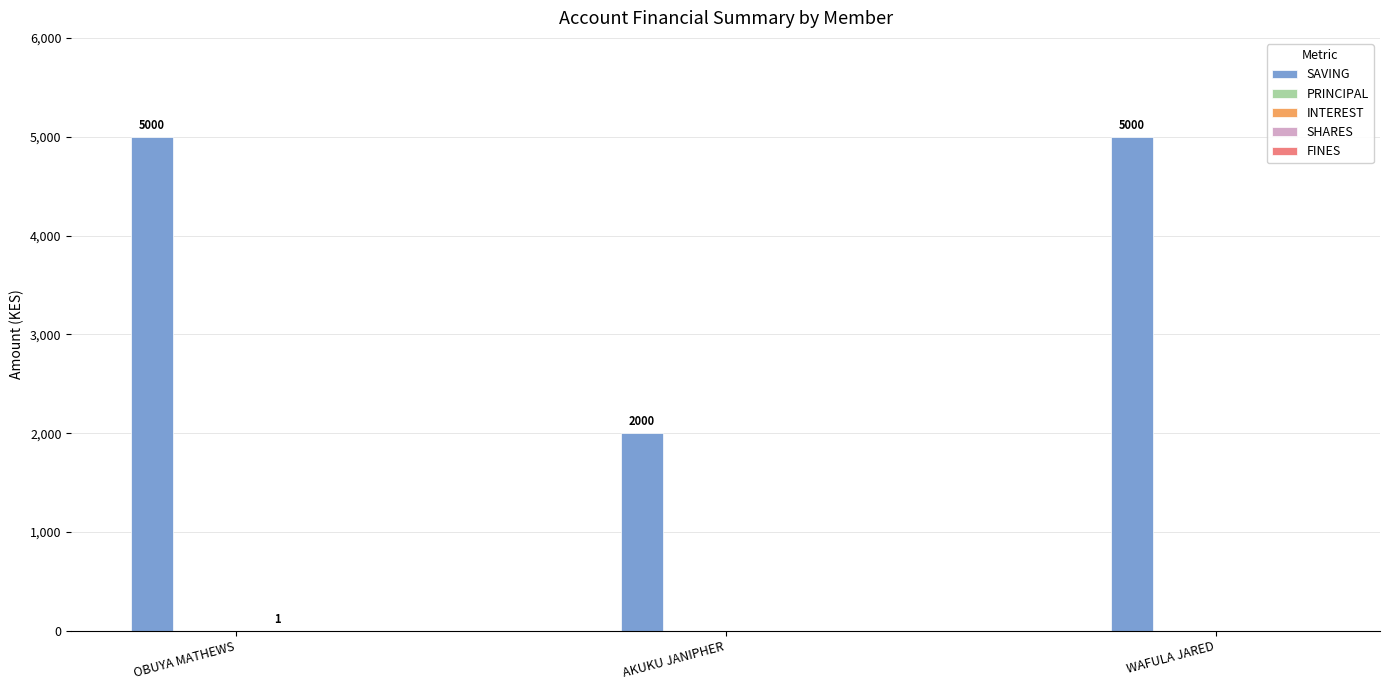

How many data points does each series have?

3